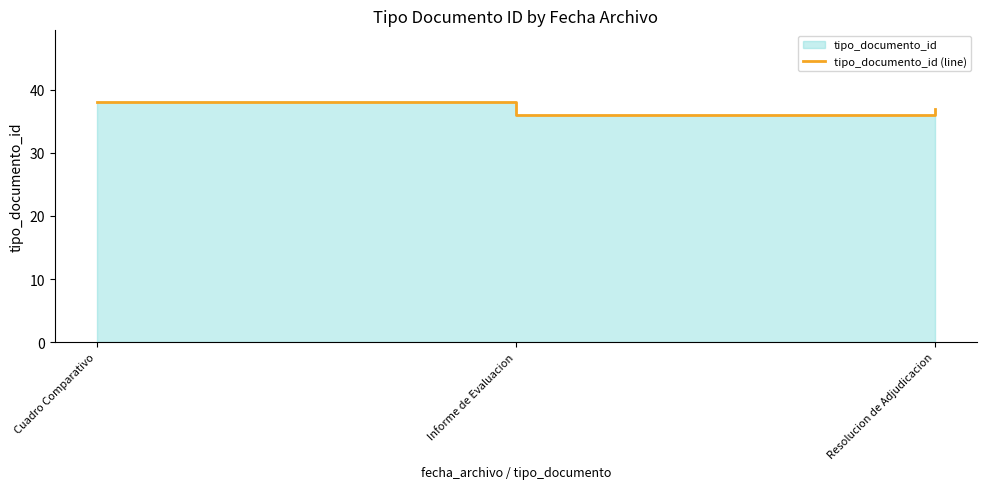

Reading right to left, extract all data points from this chart.

Resolucion de Adjudicacion=37	Informe de Evaluacion=36	Cuadro Comparativo=38